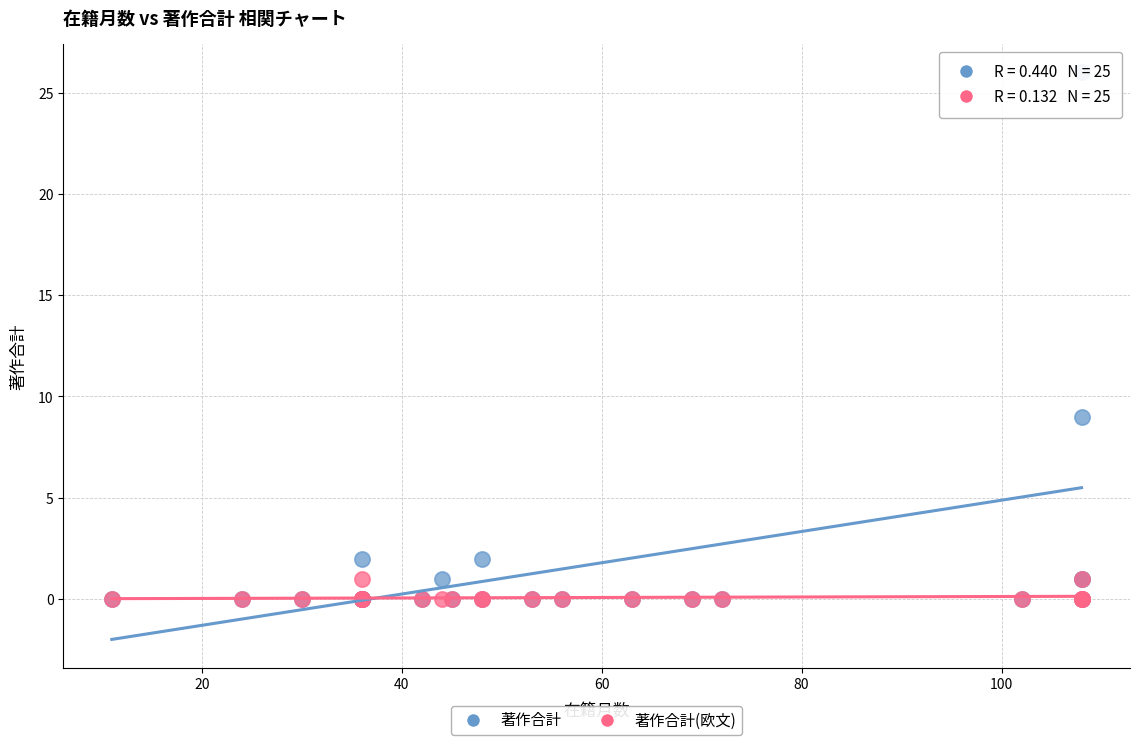

In the 著作合計 series, what Y value is closest to 13?

9